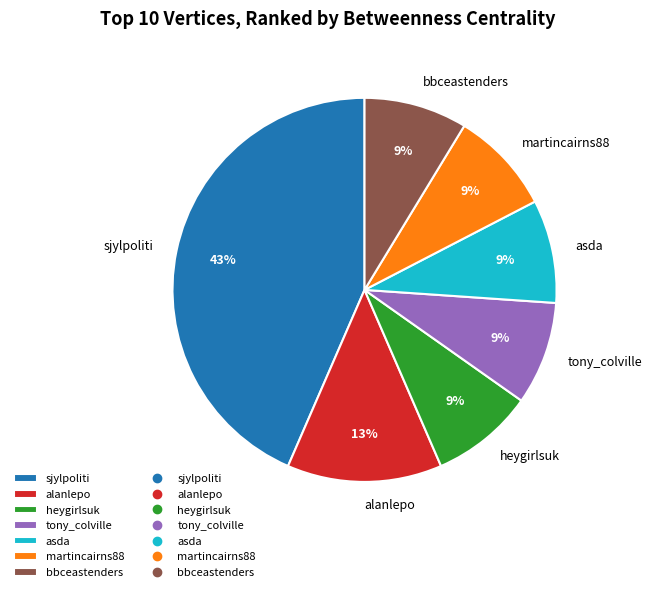

Is the sum of sjylpoliti and martincairns88 greater than half?

Yes